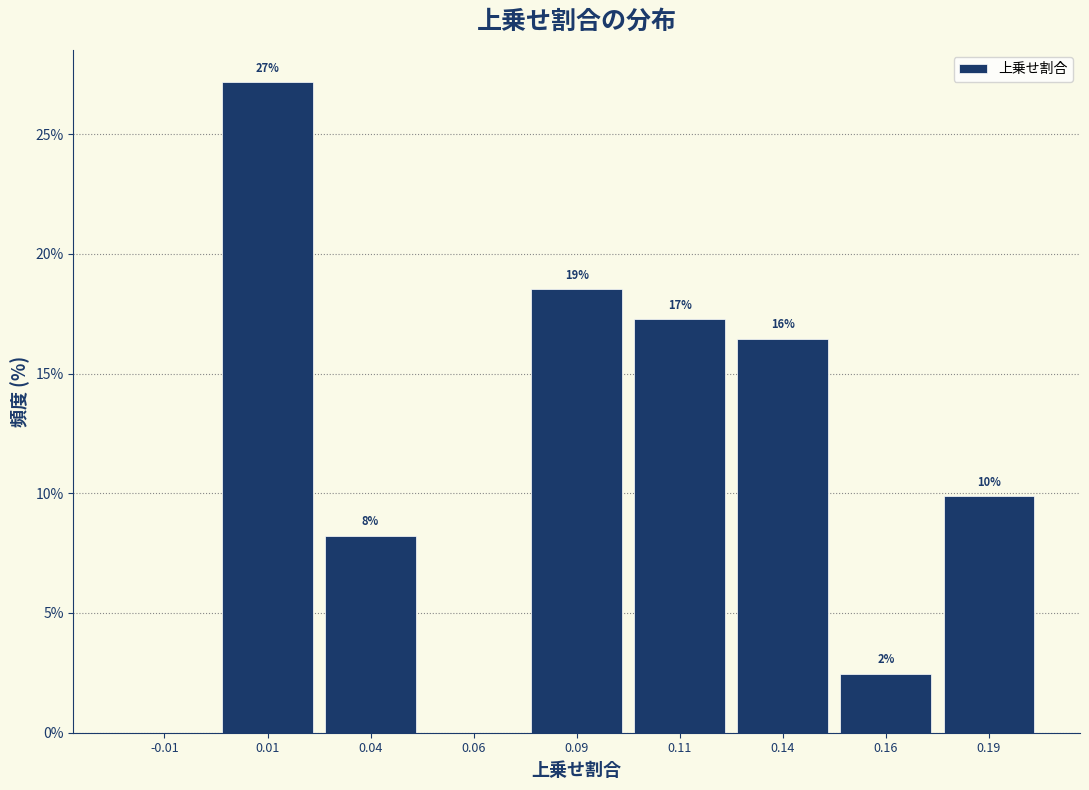

Are the bars horizontal?

No